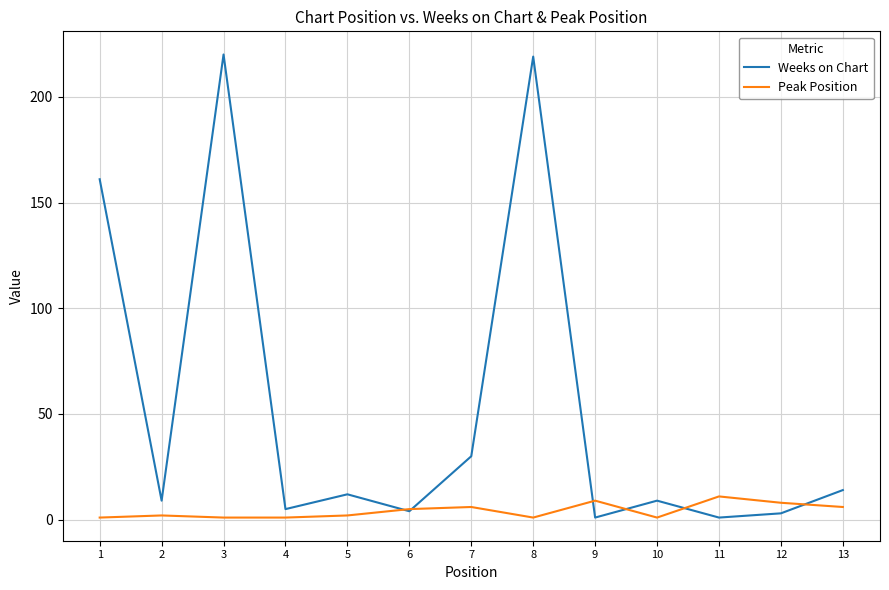

What is the greatest value displayed?

220